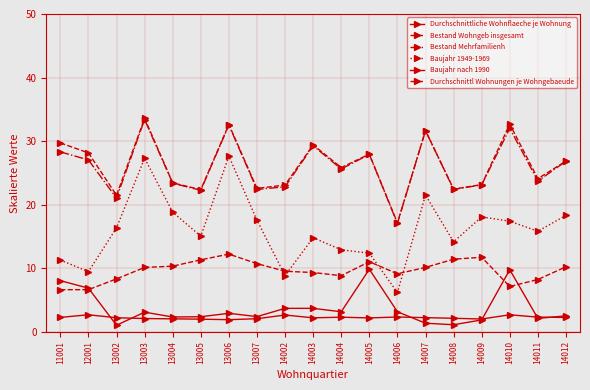

How many series are shown in this chart?

6